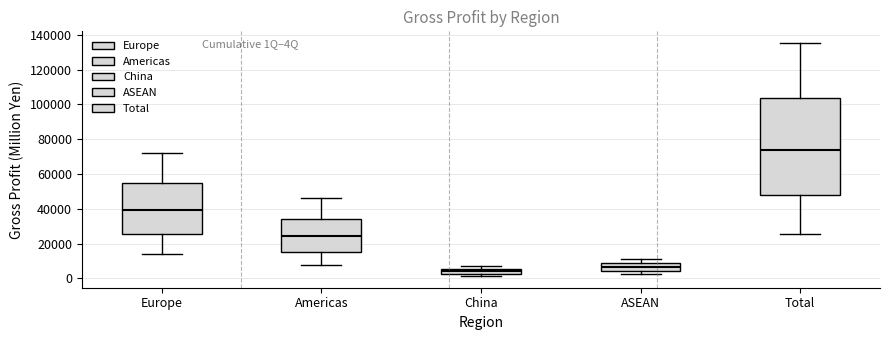

Which box's median line is the highest?

Total